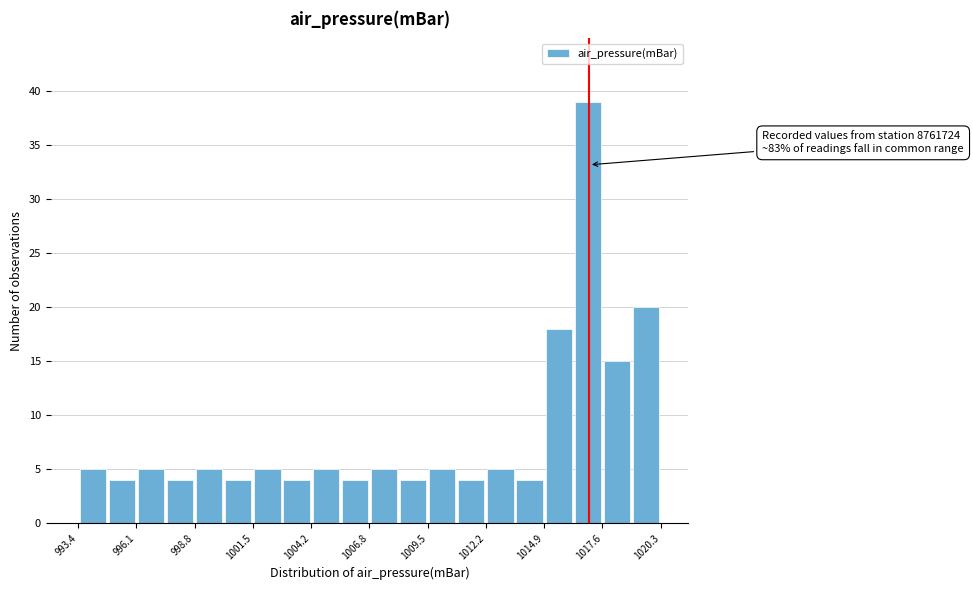

Read against the x-axis, roughly where is the centre of the tallest bar?

1017.0